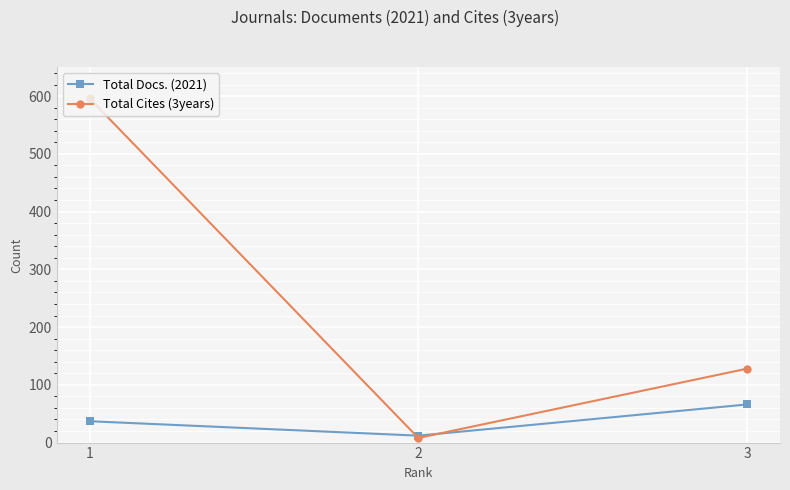

Reading left to right, extract all data points from this chart.

Total Docs. (2021): 37	12	66
Total Cites (3years): 596	8	128